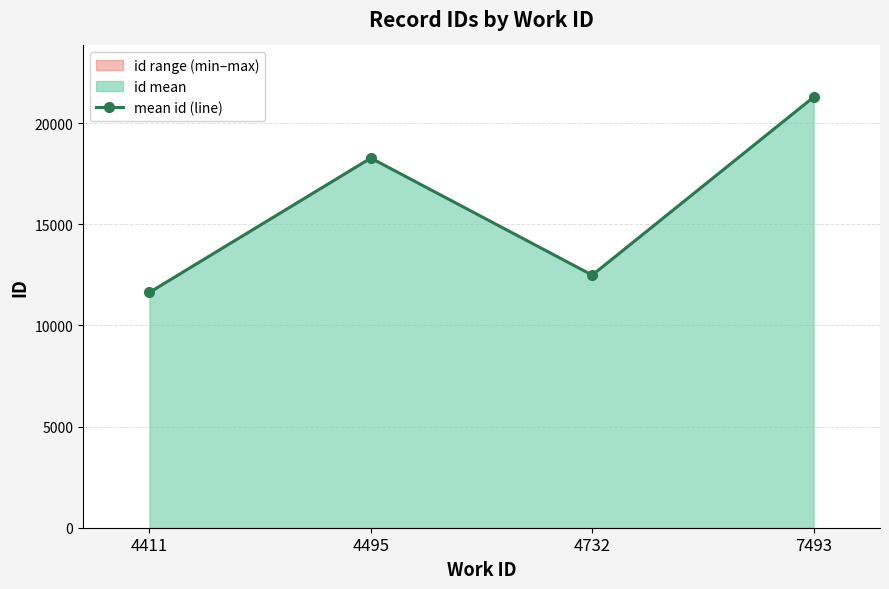

Where is the first local minimum?

4732